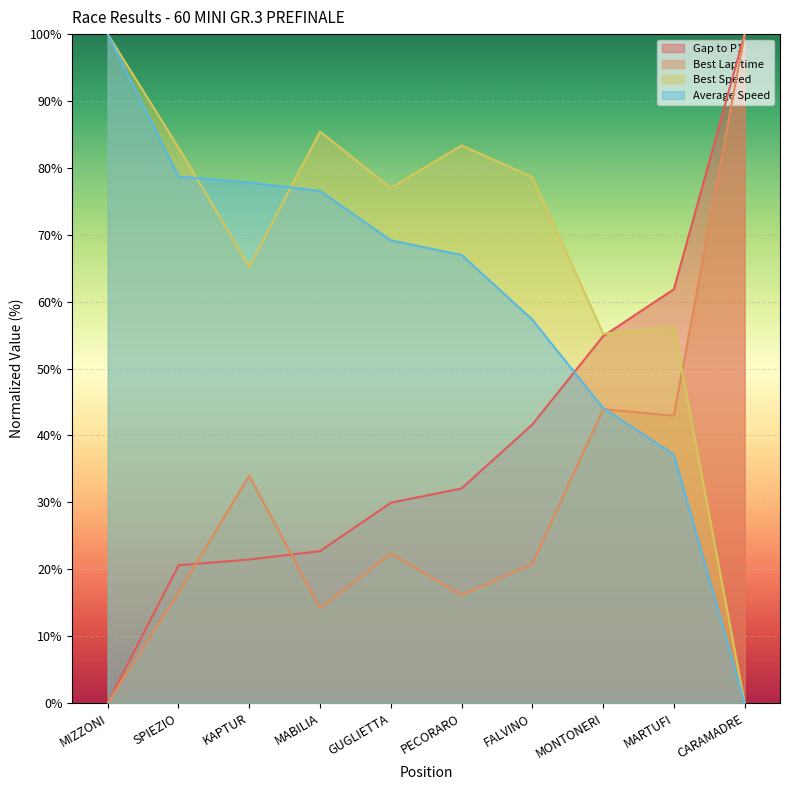

What is the total value across all series at CARAMADRE?

200.0